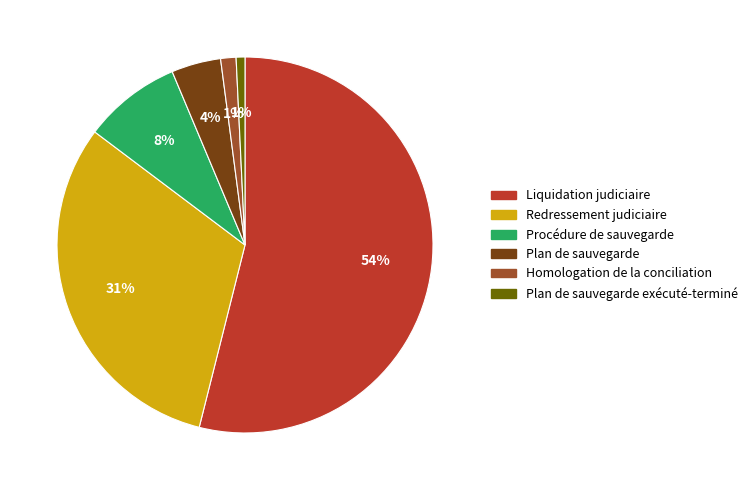

What is the largest slice in the pie chart?

Liquidation judiciaire